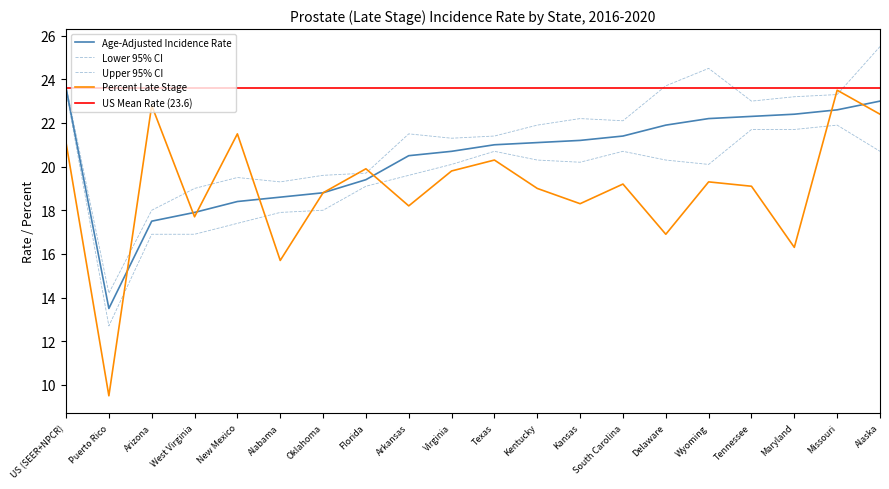

Between US (SEER+NPCR) and New Mexico, which is larger?

US (SEER+NPCR)